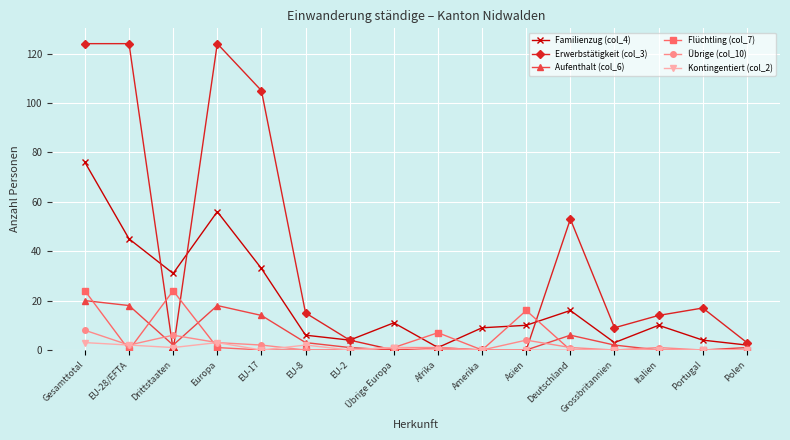

Reading left to right, extract all data points from this chart.

Familienzug (col_4): Gesamttotal=76	EU-28/EFTA=45	Drittstaaten=31	Europa=56	EU-17=33	EU-8=6	EU-2=4	Übrige Europa=11	Afrika=1	Amerika=9	Asien=10	Deutschland=16	Grossbritannien=3	Italien=10	Portugal=4	Polen=2
Erwerbstätigkeit (col_3): Gesamttotal=124	EU-28/EFTA=124	Drittstaaten=0	Europa=124	EU-17=105	EU-8=15	EU-2=4	Übrige Europa=0	Afrika=0	Amerika=0	Asien=0	Deutschland=53	Grossbritannien=9	Italien=14	Portugal=17	Polen=3
Aufenthalt (col_6): Gesamttotal=20	EU-28/EFTA=18	Drittstaaten=2	Europa=18	EU-17=14	EU-8=3	EU-2=1	Übrige Europa=0	Afrika=1	Amerika=0	Asien=0	Deutschland=6	Grossbritannien=2	Italien=0	Portugal=0	Polen=1
Flüchtling (col_7): Gesamttotal=24	EU-28/EFTA=0	Drittstaaten=24	Europa=1	EU-17=0	EU-8=0	EU-2=0	Übrige Europa=1	Afrika=7	Amerika=0	Asien=16	Deutschland=0	Grossbritannien=0	Italien=0	Portugal=0	Polen=0
Übrige (col_10): Gesamttotal=8	EU-28/EFTA=2	Drittstaaten=6	Europa=3	EU-17=2	EU-8=0	EU-2=0	Übrige Europa=1	Afrika=1	Amerika=0	Asien=4	Deutschland=1	Grossbritannien=0	Italien=1	Portugal=0	Polen=0
Kontingentiert (col_2): Gesamttotal=3	EU-28/EFTA=2	Drittstaaten=1	Europa=3	EU-17=0	EU-8=2	EU-2=0	Übrige Europa=1	Afrika=0	Amerika=0	Asien=0	Deutschland=0	Grossbritannien=0	Italien=0	Portugal=0	Polen=0